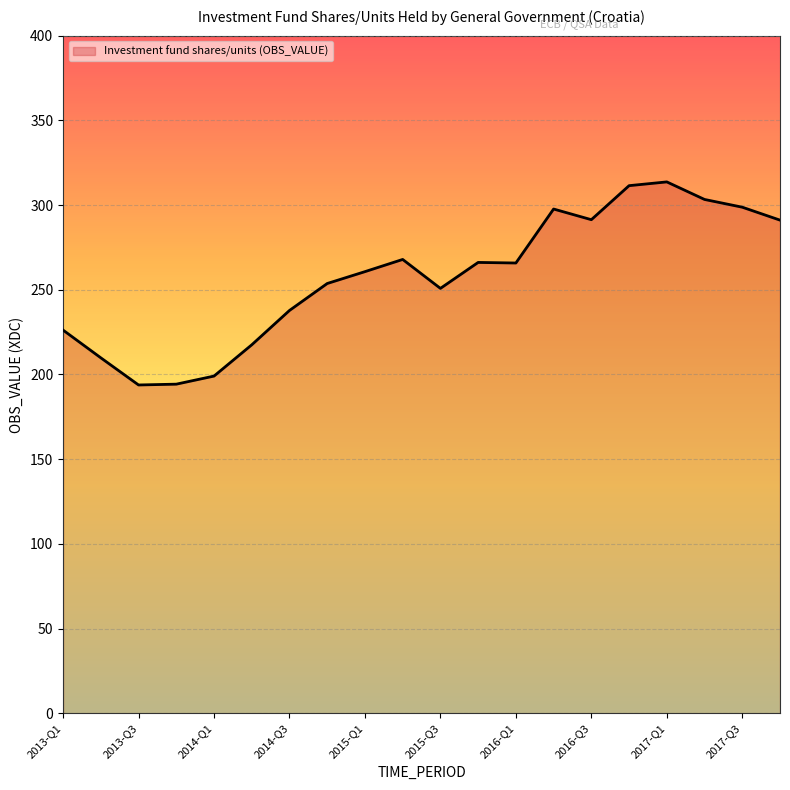

What is the minimum value shown in the chart?

193.8